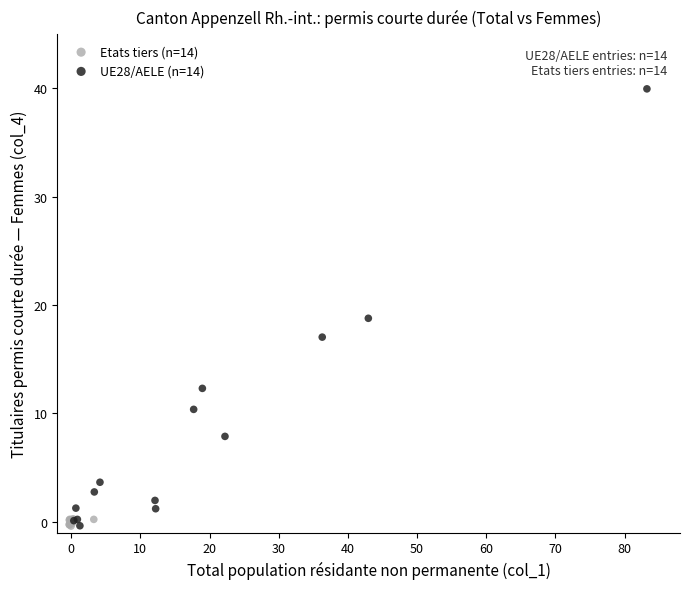

Which series reaches the maximum Y coordinate?

UE28/AELE (n=14)